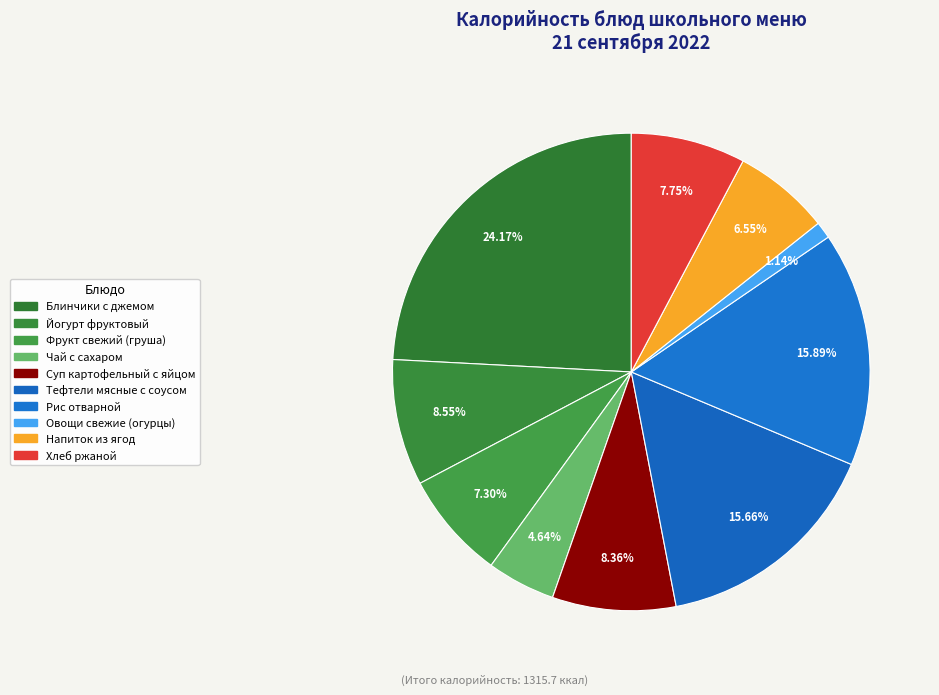

True or false: Хлеб ржаной accounts for 8% of the total.

True